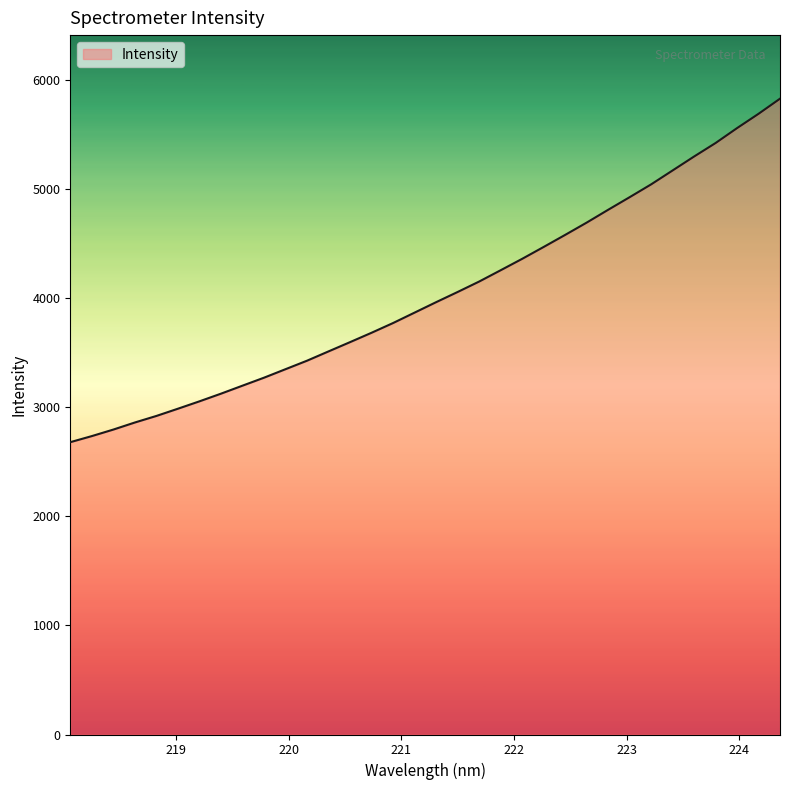

What is the difference between the maximum and minimum values?

3147.5